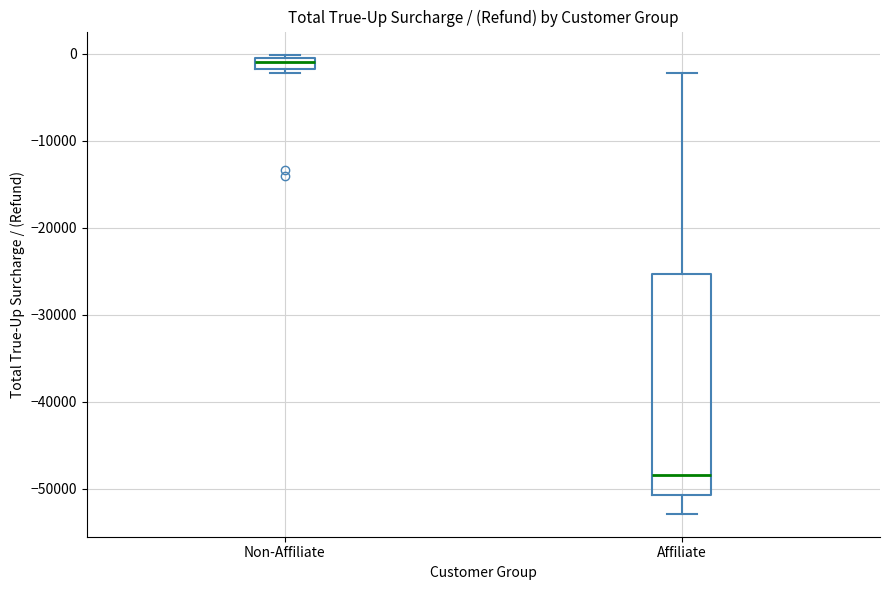

Comparing the boxes themselves (not the whiskers), which one is the tallest?

Affiliate